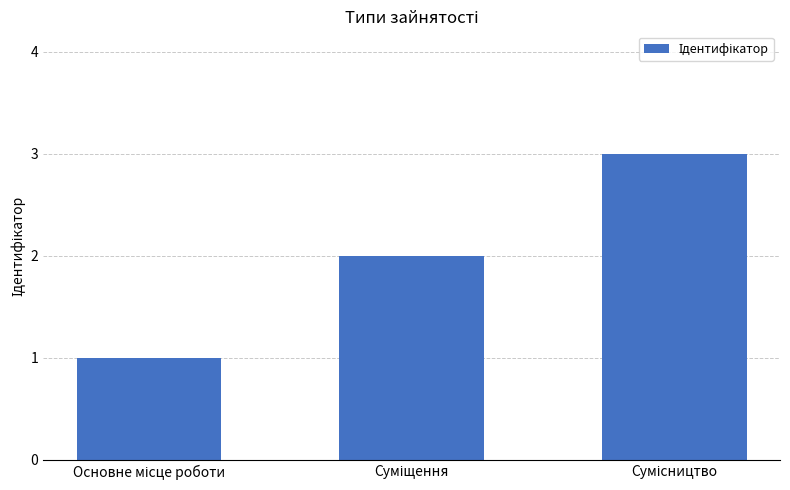

What is the sum of all values?

6